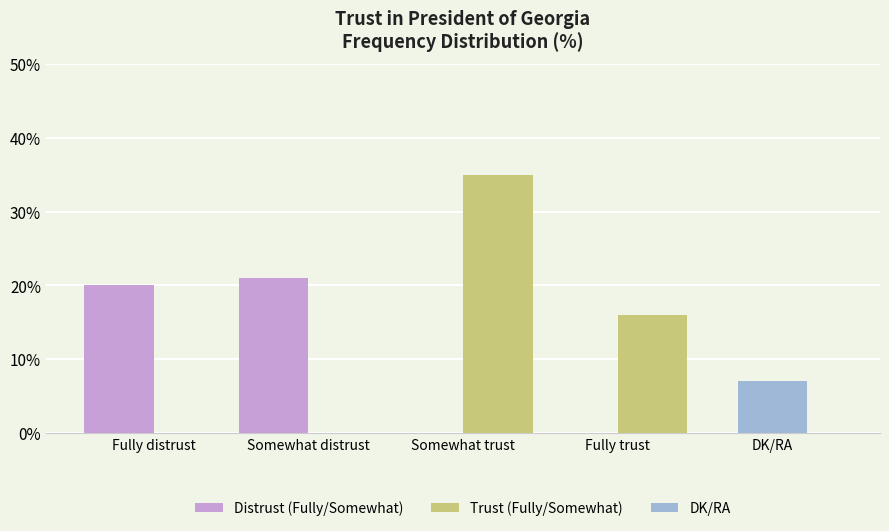

What is the total value across all series at Somewhat distrust?

21